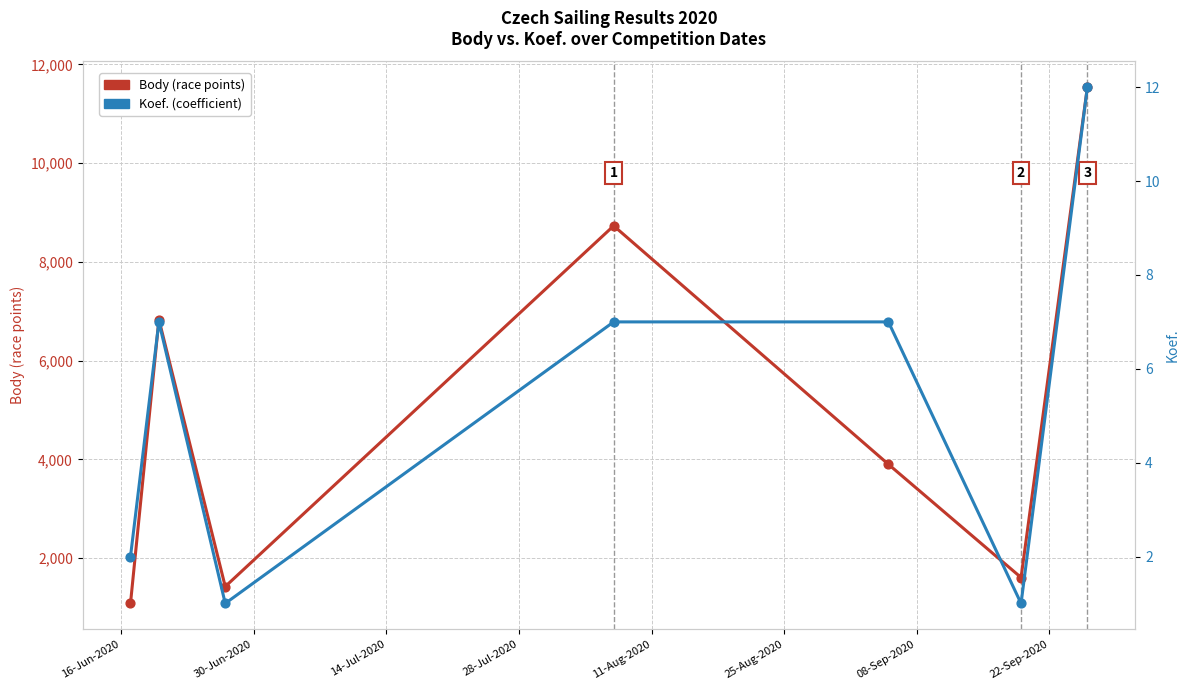

Which series reaches the maximum Y coordinate?

Body (race points)